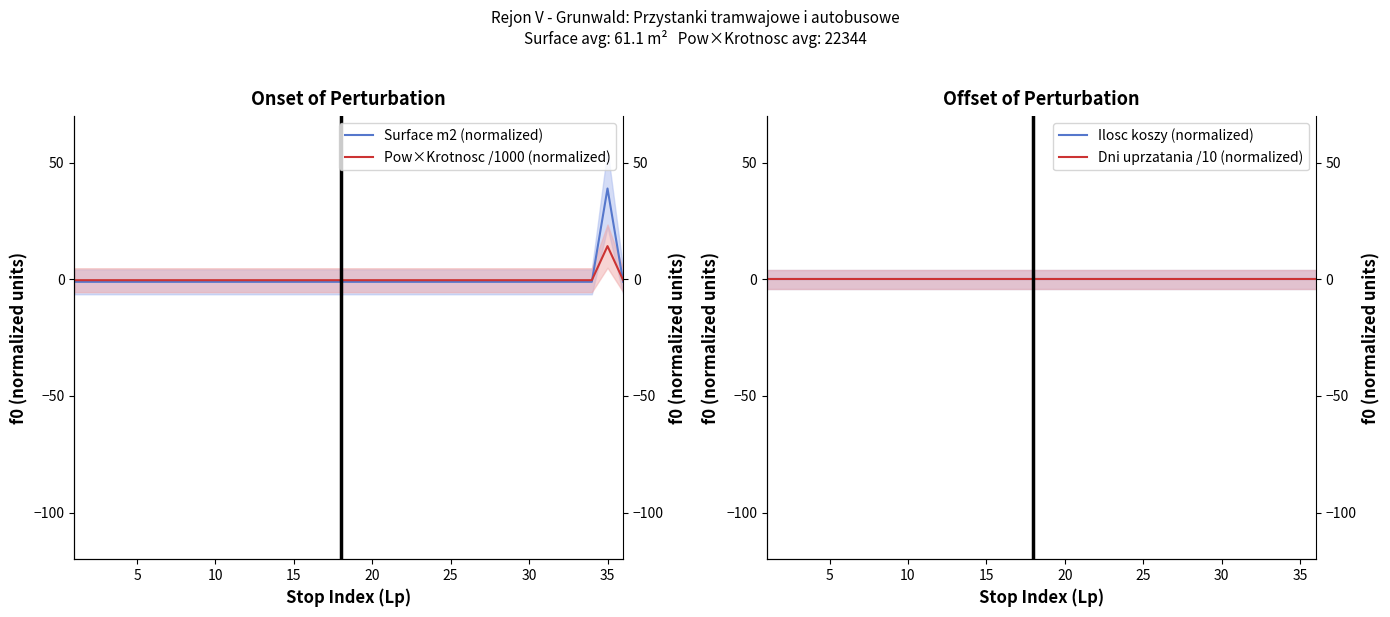

Is the value of Dni uprzatania /10 (normalized) at 28 greater than the value of Pow×Krotnosc /1000 (normalized) at 33?

Yes